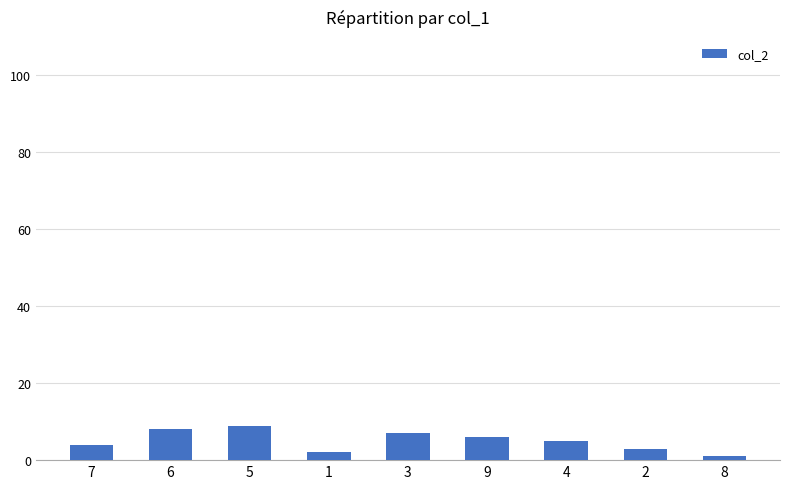

Reading left to right, what are all the values shown in this chart?

4	8	9	2	7	6	5	3	1